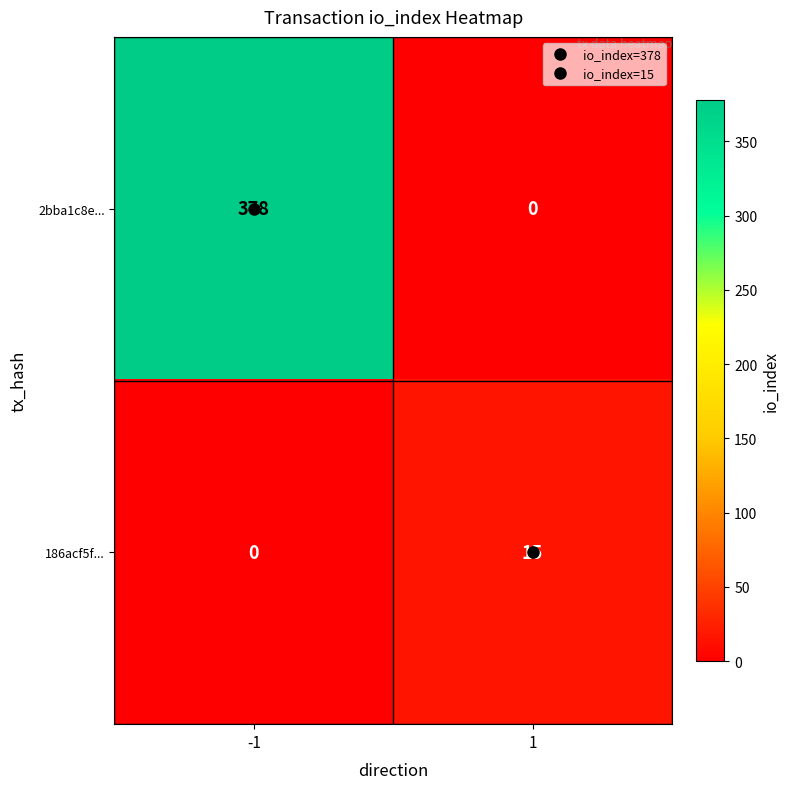

Count the number of data series in this chart.

2